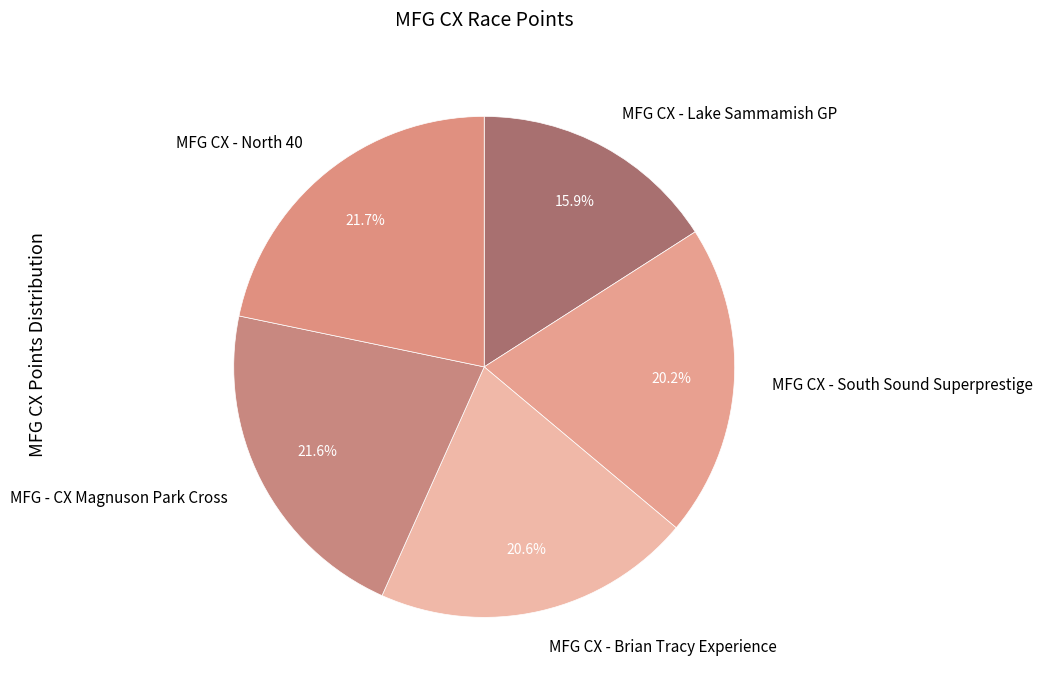

To the nearest percent, what is the average slice percentage?

20%